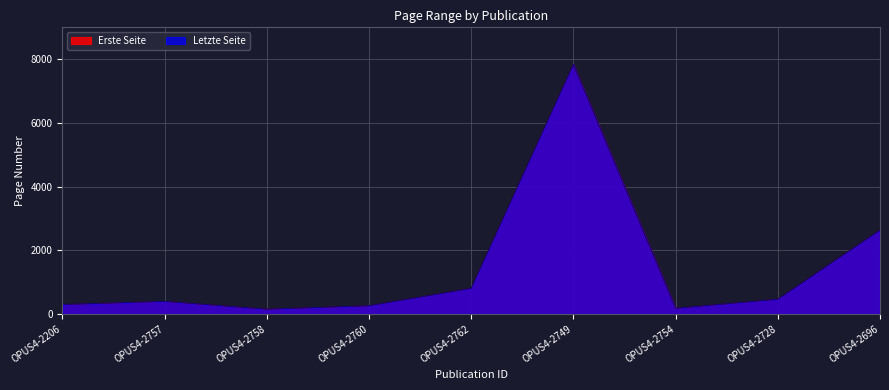

At which label does Letzte Seite first exceed 396?

OPUS4-2762